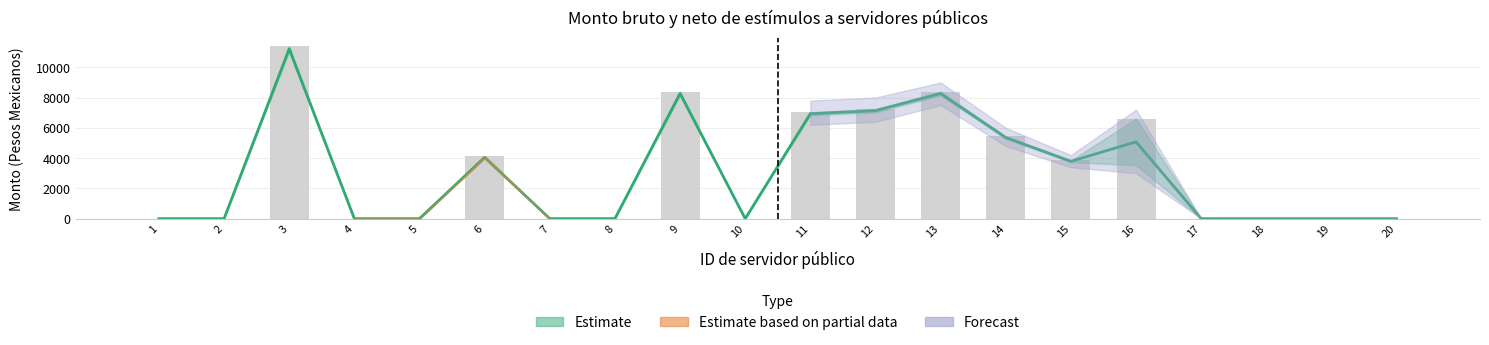

How many categories are shown in the chart?

20